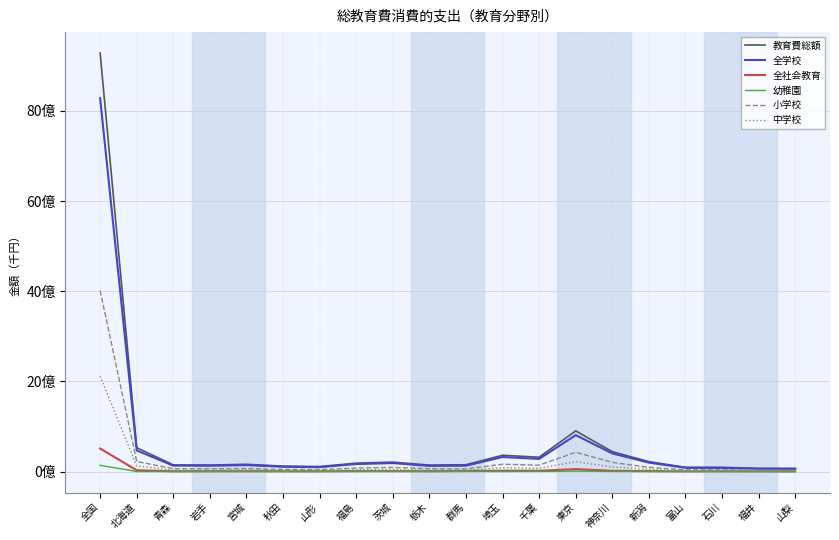

Reading right to left, transcribe all the data shown in this chart.

教育費総額: 70796938	72741205	94857978	95407646	220875728	441468406	902496302	319147312	362508943	152051735	144582717	210015060	187395724	113071599	122142034	161836553	145829737	148481781	530491611	9283786089
全学校: 60363998	62454606	81079070	83066310	198931270	403250719	809145905	281864989	323490400	130325945	125878757	188987011	167550453	98088507	106380270	143802410	129656152	132165058	469371294	8282897060
全社会教育: 4825878	5229288	7695475	6092762	10675798	17271988	55016690	18784649	19162767	12494030	9206484	9649214	10405264	7606056	8419676	9189160	8113637	7961021	29373764	511326540
幼稚園: 133356	1249990	301658	944929	1556507	2577215	10094574	4237595	2099078	3026528	205150	5289459	3363034	460594	902620	1822187	1120029	542520	2356373	139501999
小学校: 28000473	30126604	38405591	38792548	93641778	205054355	428771038	143374822	163612767	59645205	63808223	91712171	78091490	46358895	49891774	67770870	62693749	64349733	224874788	4015941674
中学校: 15249044	14181228	19764083	19019592	49915007	102619474	219121791	70830308	85770172	32644345	32173370	45838922	42597095	23966485	27020169	37042279	31913773	33973307	124222596	2115184623